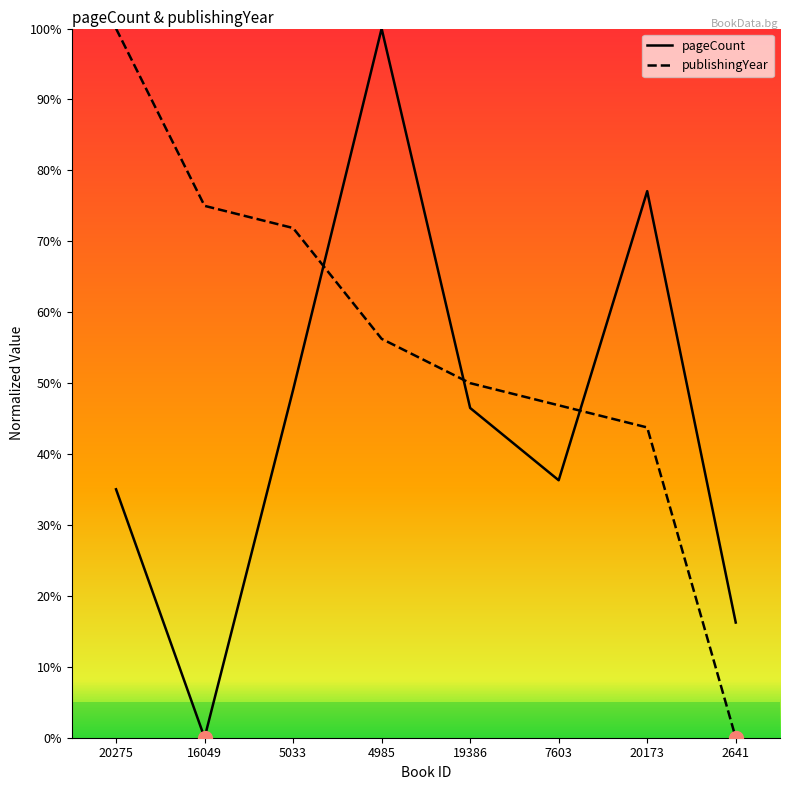

What is the difference between the maximum and minimum values in the pageCount series?

100.0